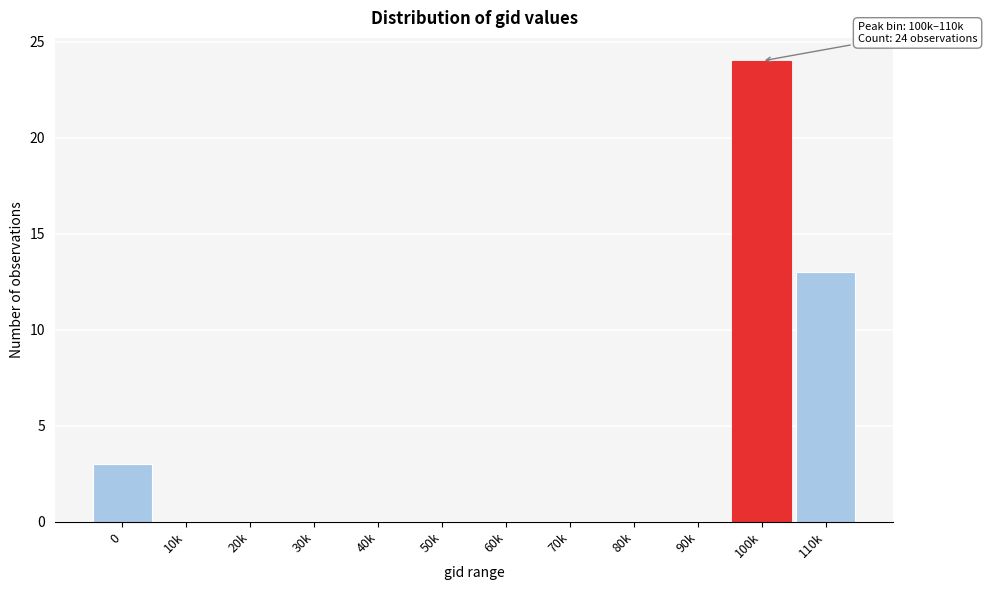

Reading left to right, transcribe all the data shown in this chart.

0=3	10k=0	20k=0	30k=0	40k=0	50k=0	60k=0	70k=0	80k=0	90k=0	100k=24	110k=13